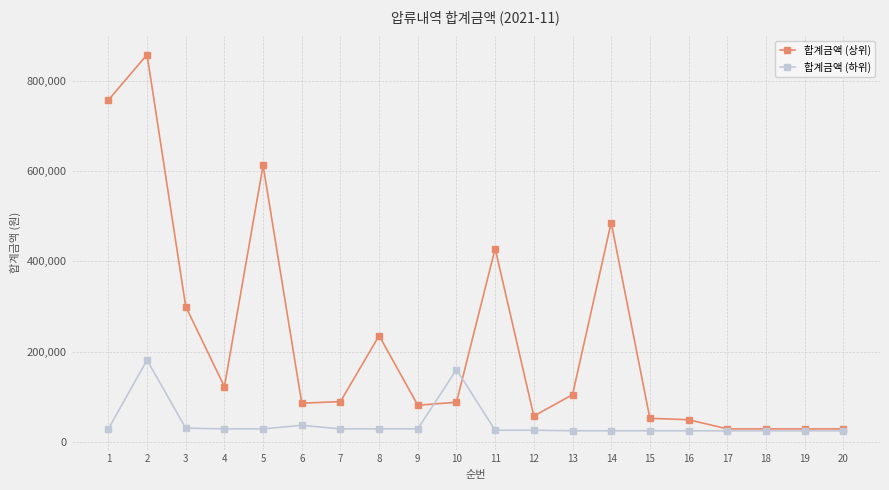

At which category does 합계금액 (상위) reach its first local valley?

4